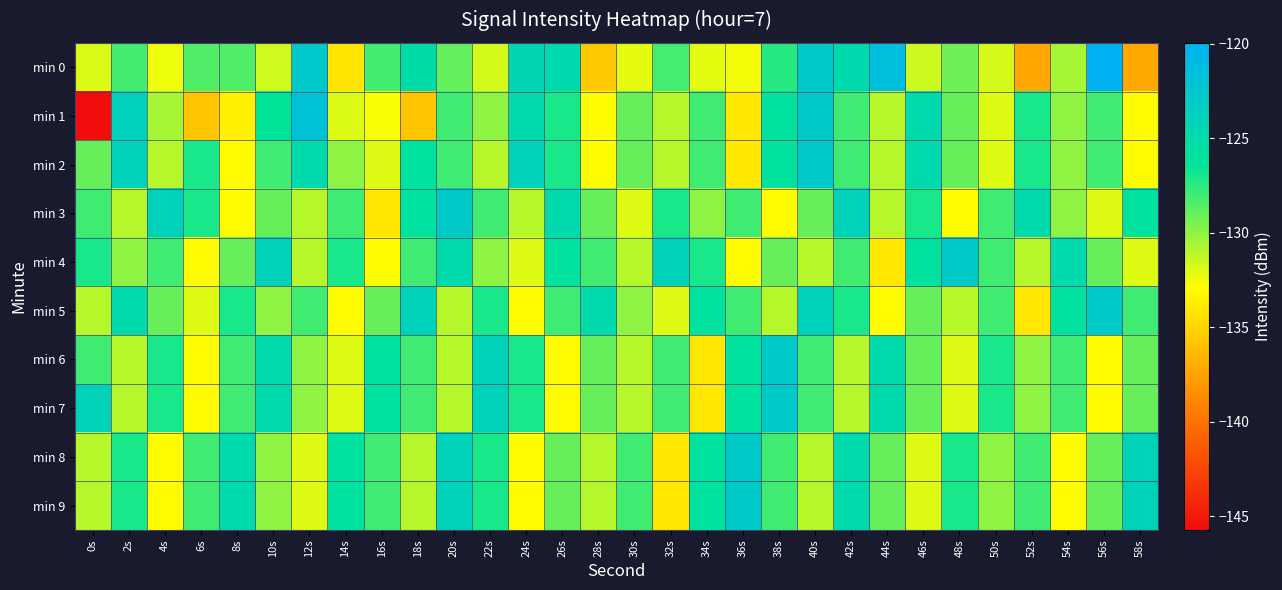

What is the difference between the highest and lowest values at 36s?

11.0